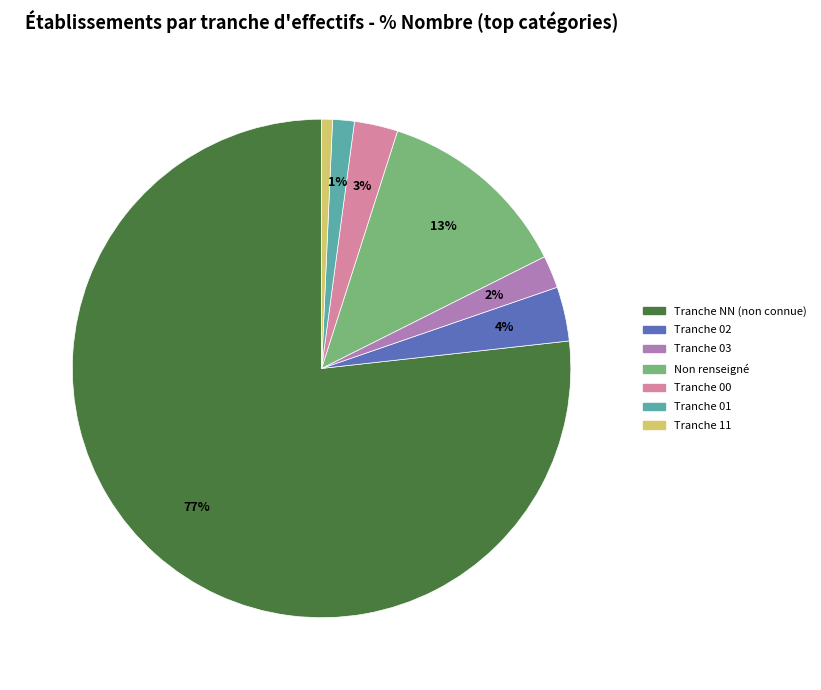

To the nearest percent, what is the average slice percentage?

14%